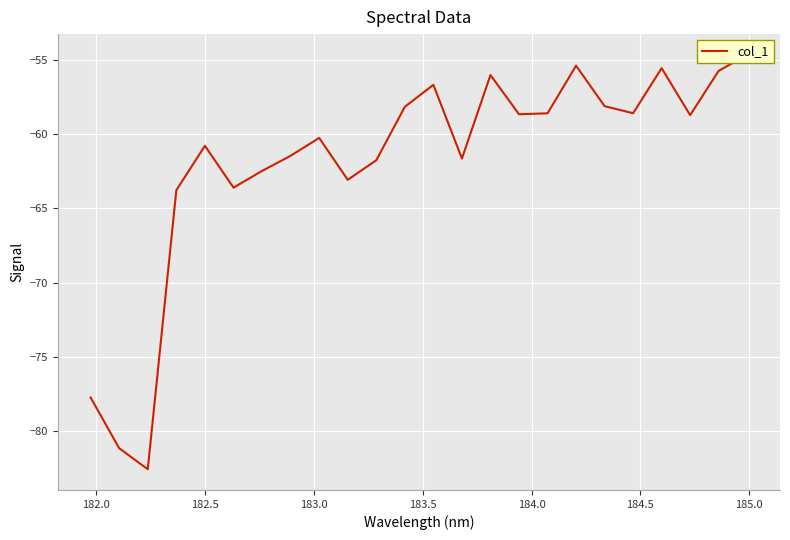

What is the minimum value shown in the chart?

-82.5